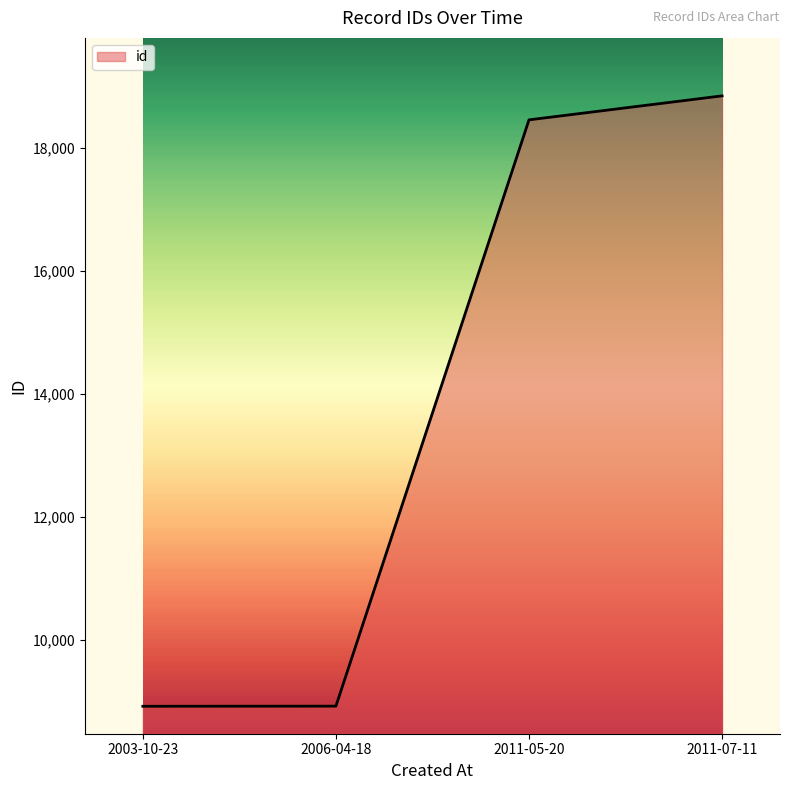

What is the smallest value displayed?

8925